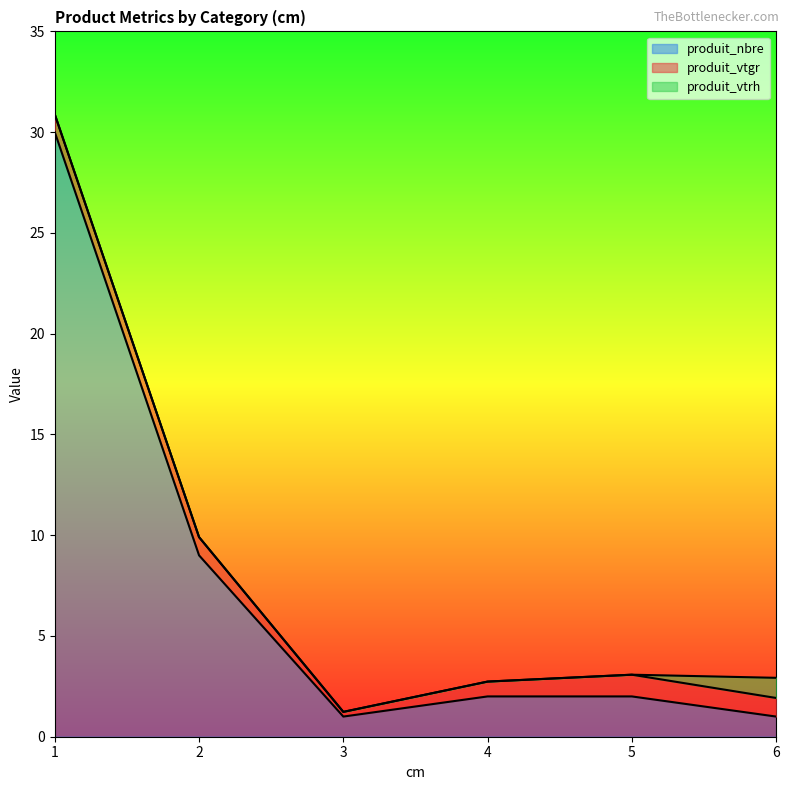

Which has a higher value, 5 or 1?

1